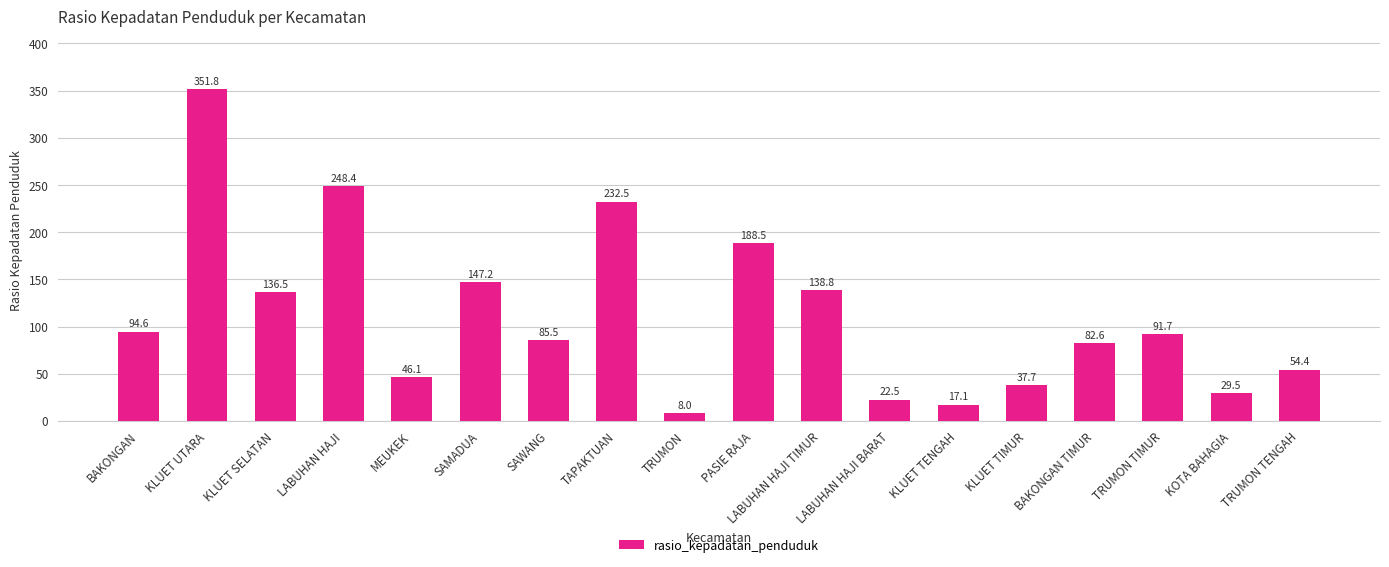

Between KLUET TIMUR and LABUHAN HAJI, which is larger?

LABUHAN HAJI